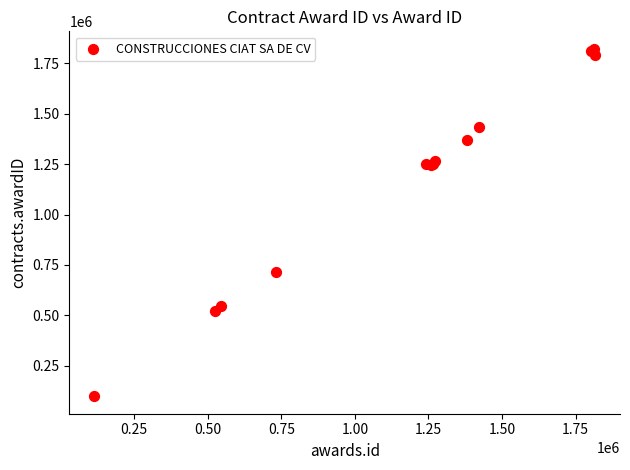

What Y value in the scatter plot is closest to 960400?

715331.1